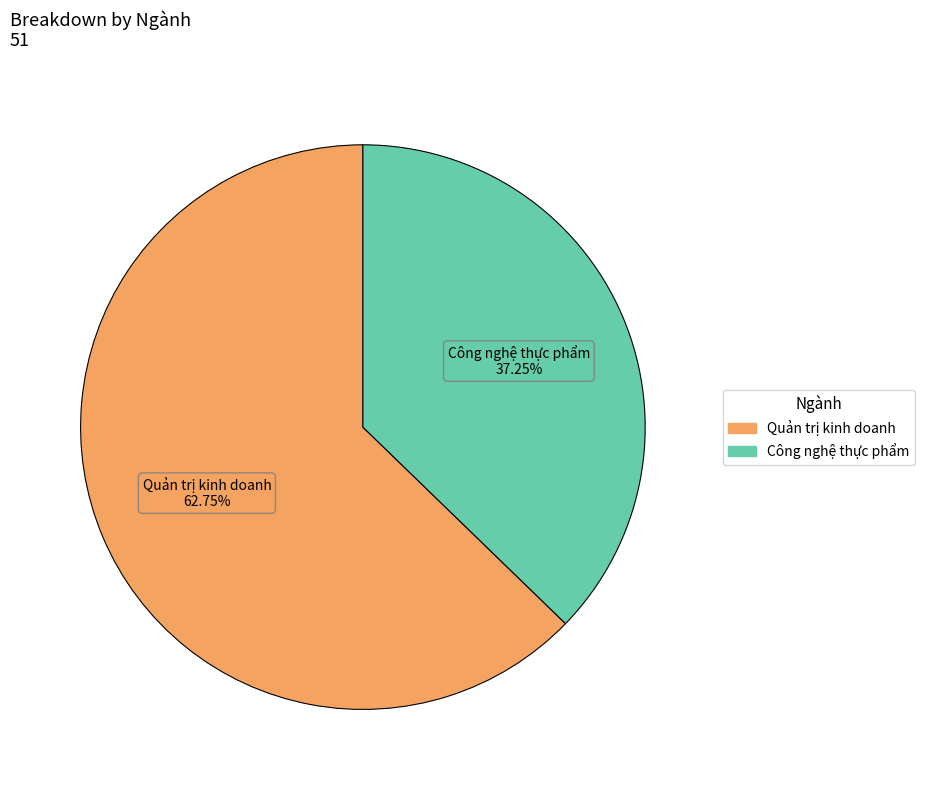

Rank the categories by value from highest to lowest.

Quản trị kinh doanh, Công nghệ thực phẩm